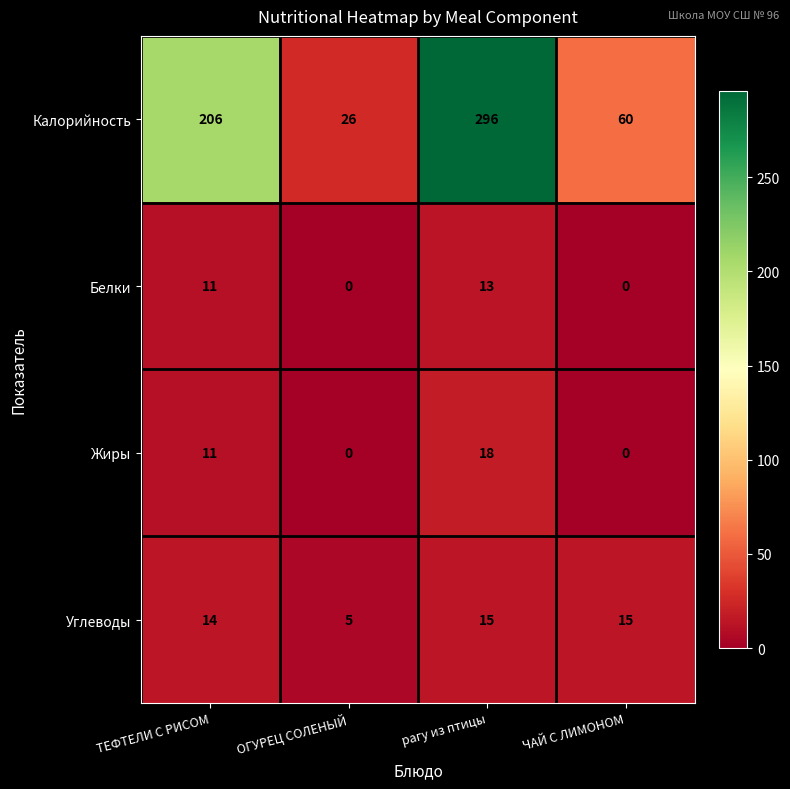

List the series in order of their peak value, lowest first.

Белки, Углеводы, Жиры, Калорийность